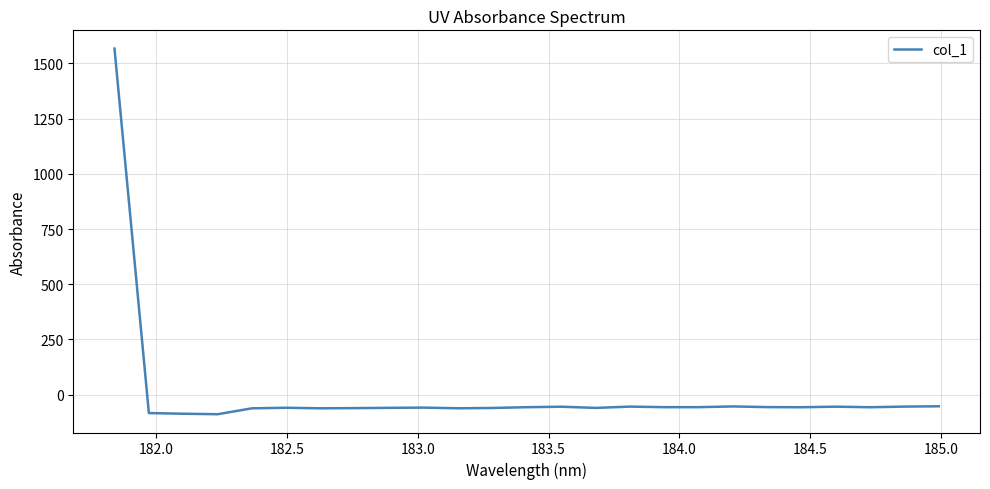

What is the maximum value shown in the chart?

1567.4